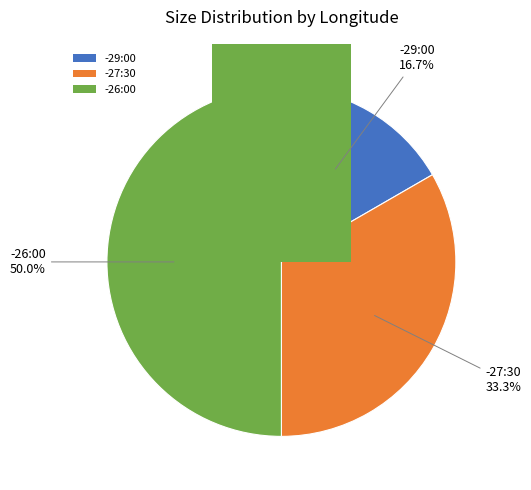

What is the smallest slice in the pie chart?

-29:00